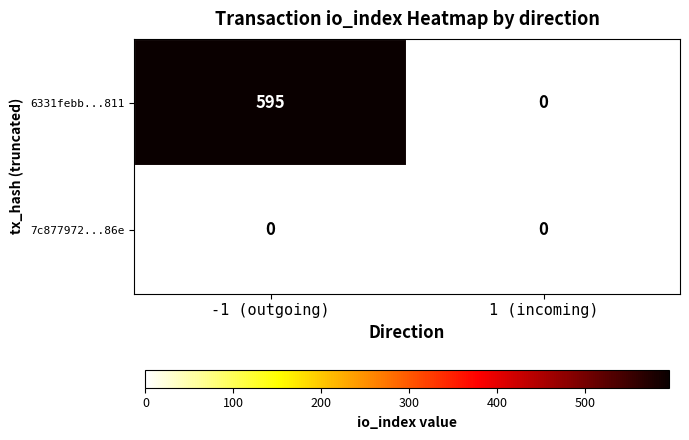

What is the sum of the 6331febb...811 values at -1 (outgoing) and 1 (incoming)?

595